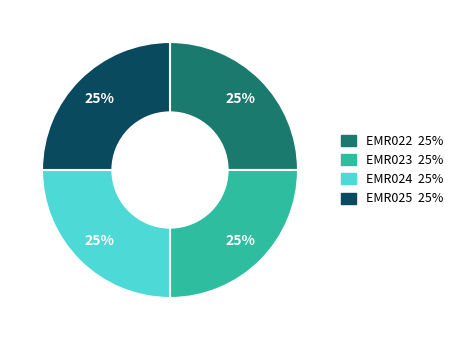

What is the ratio of the value at EMR023 to the value at EMR025?

1.0